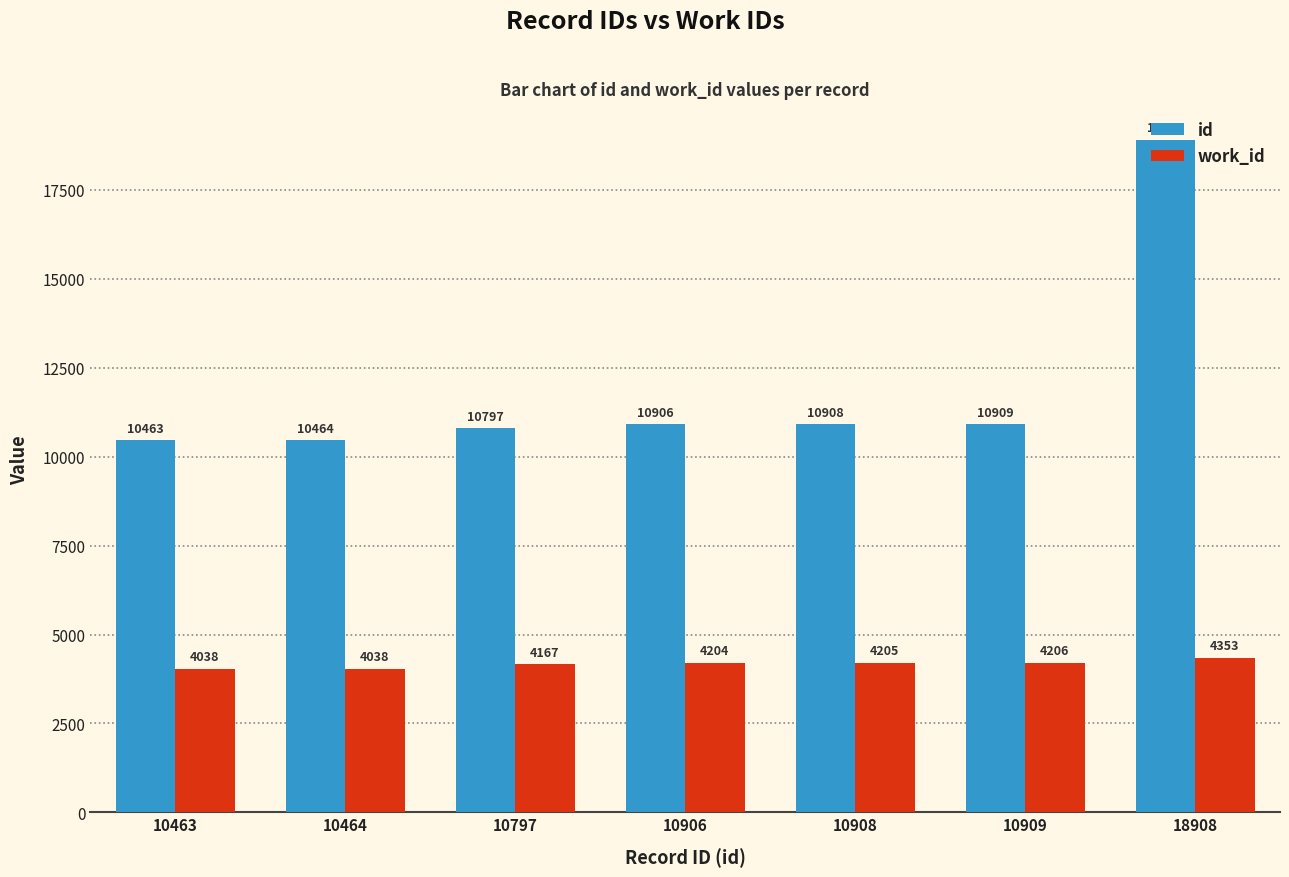

The value of id at 10906 is 10906. True or false?

True